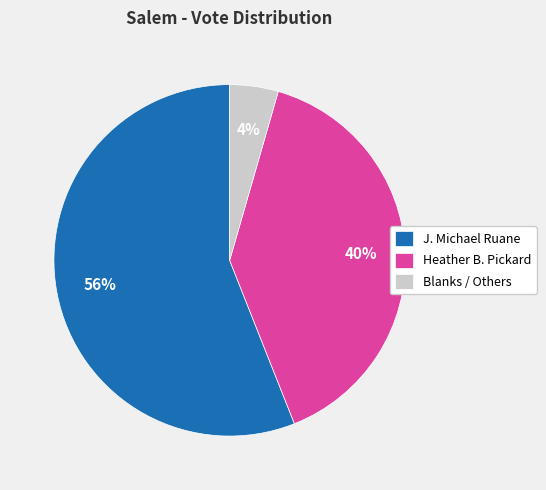

Does any single category account for the majority?

Yes